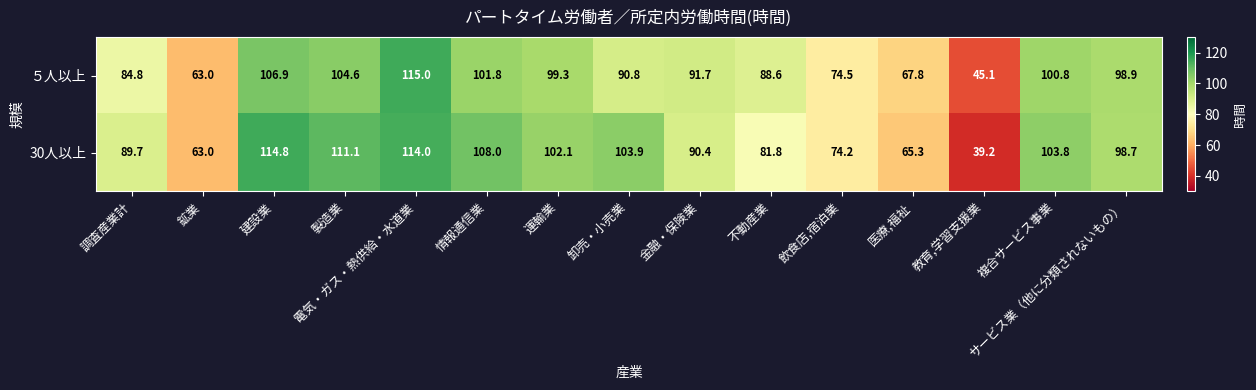

Count the number of data series in this chart.

2